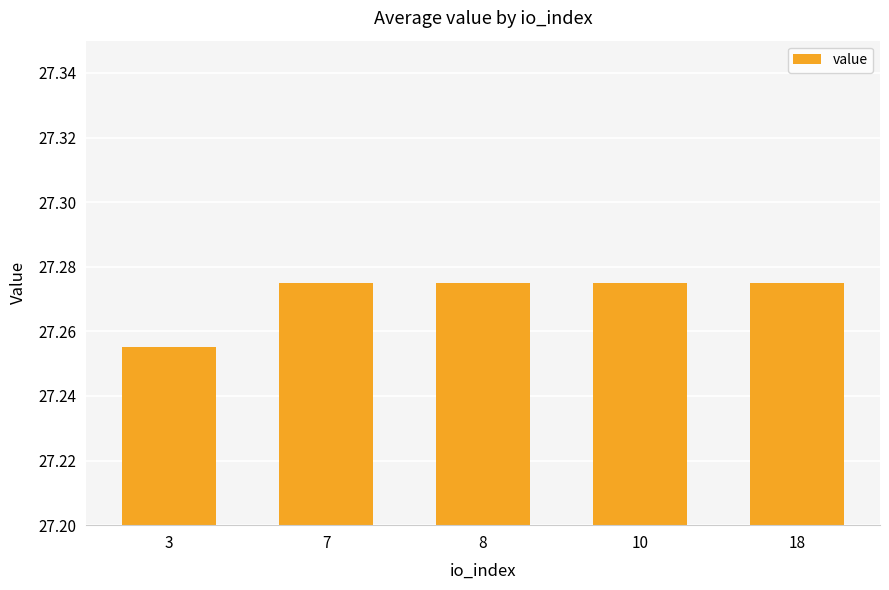

What is the ratio of the value at 18 to the value at 8?

1.0